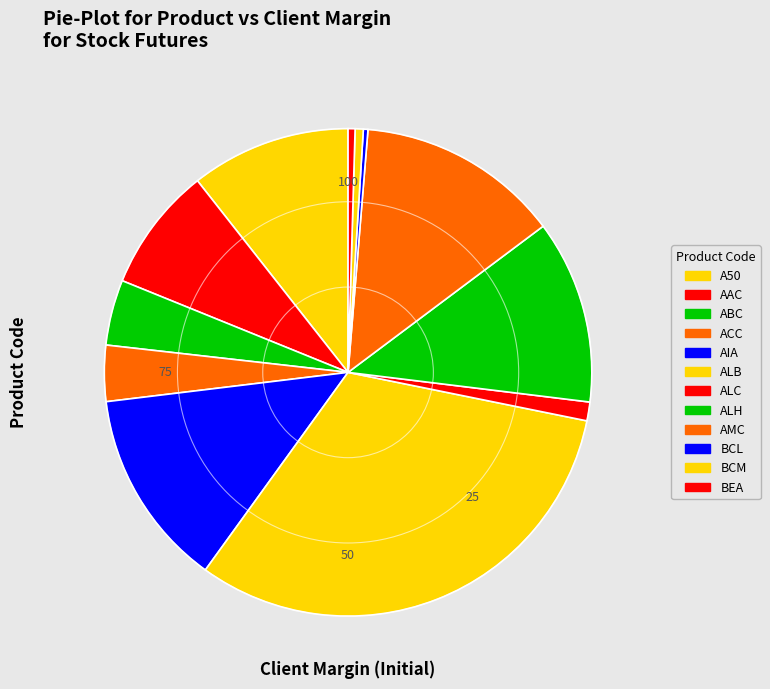

Which category has the smallest portion of the pie?

BCL